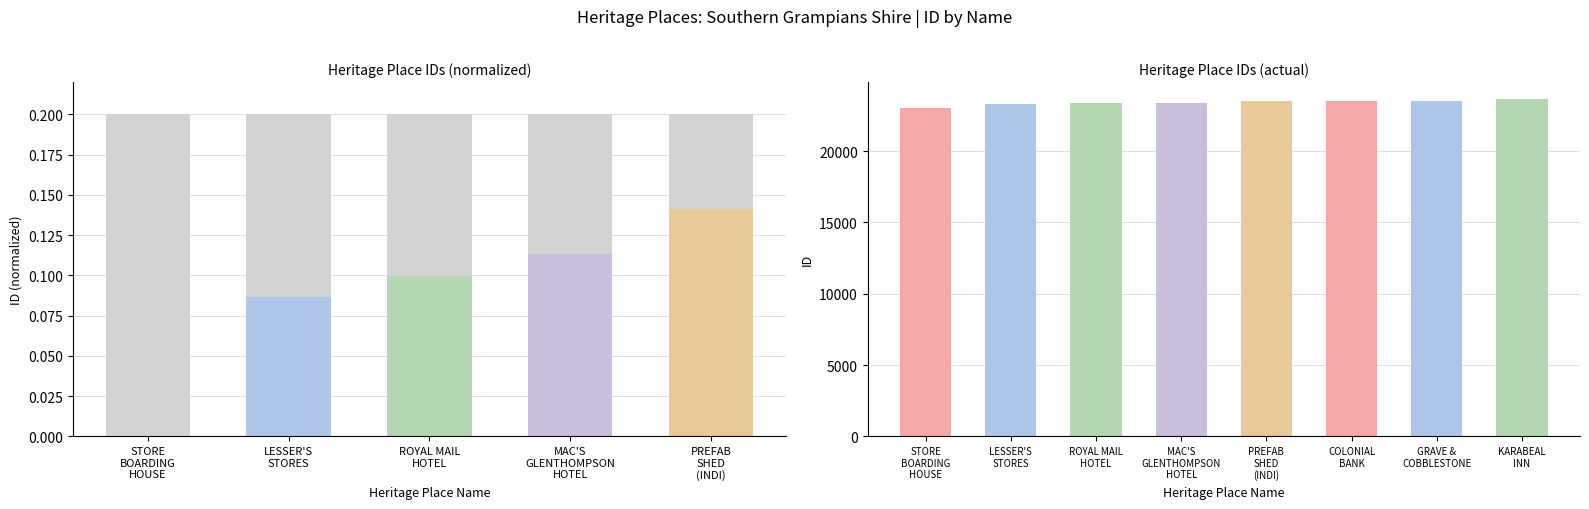

What is the difference between the maximum and minimum values?

599